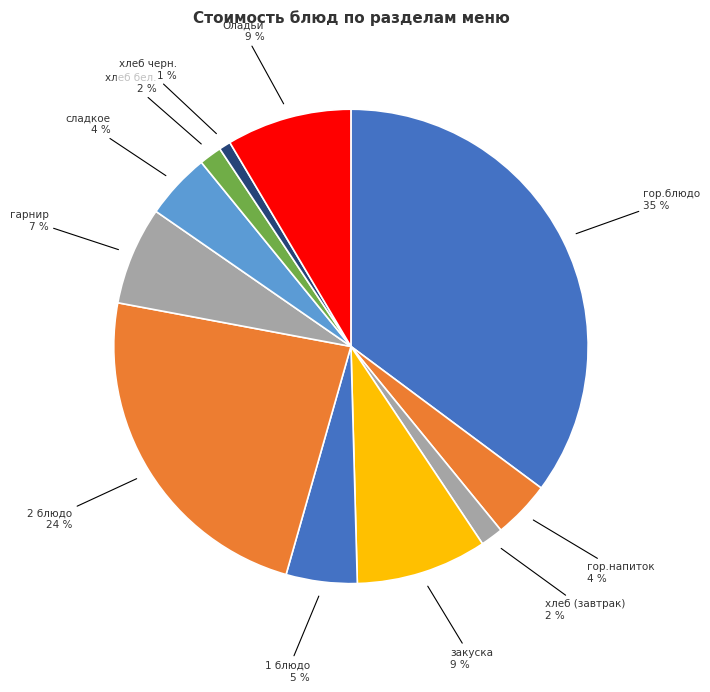

Is it true that хлеб бел. is 2% of the pie?

True